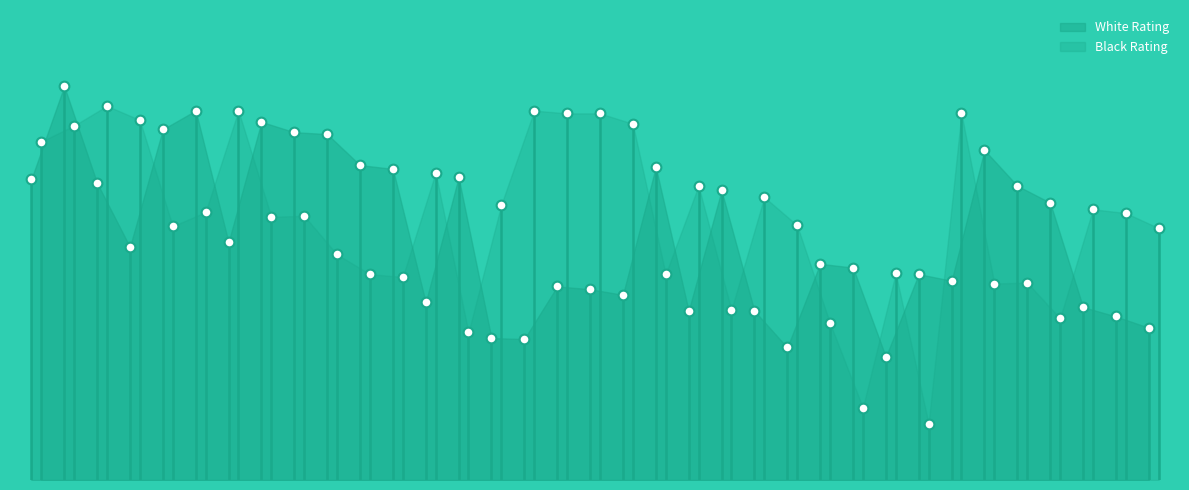

What is the smallest value displayed?

1960